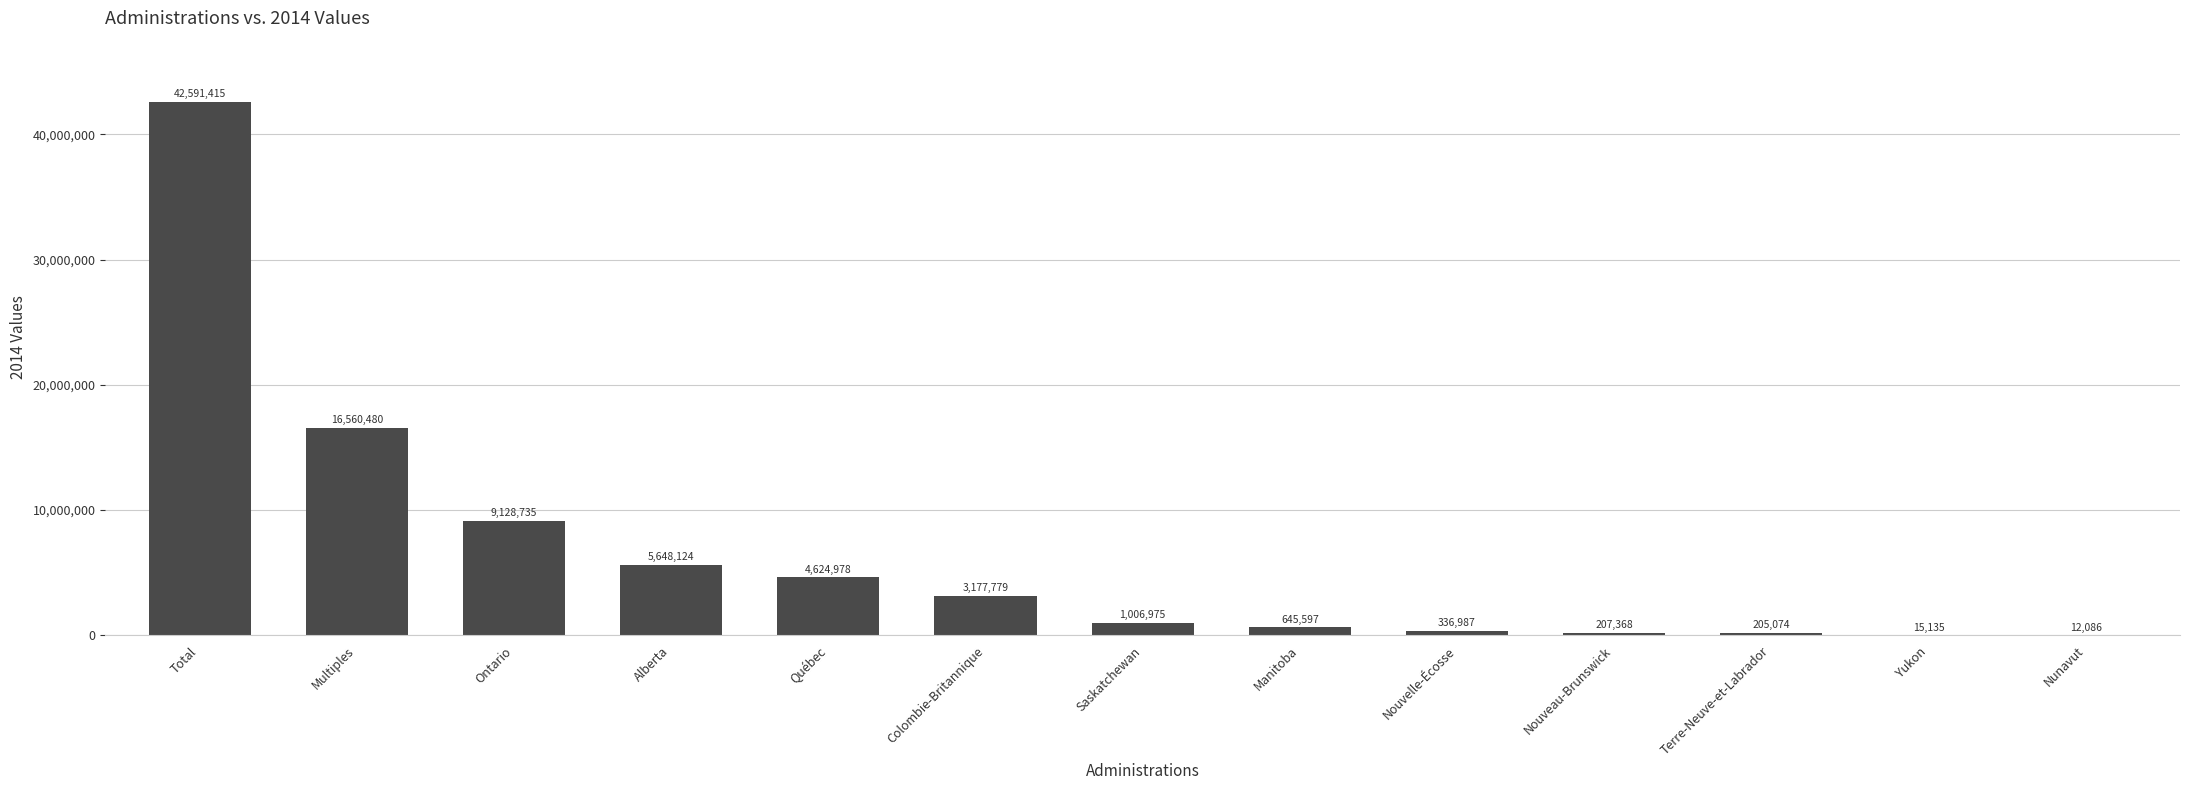

Are the bars horizontal?

No